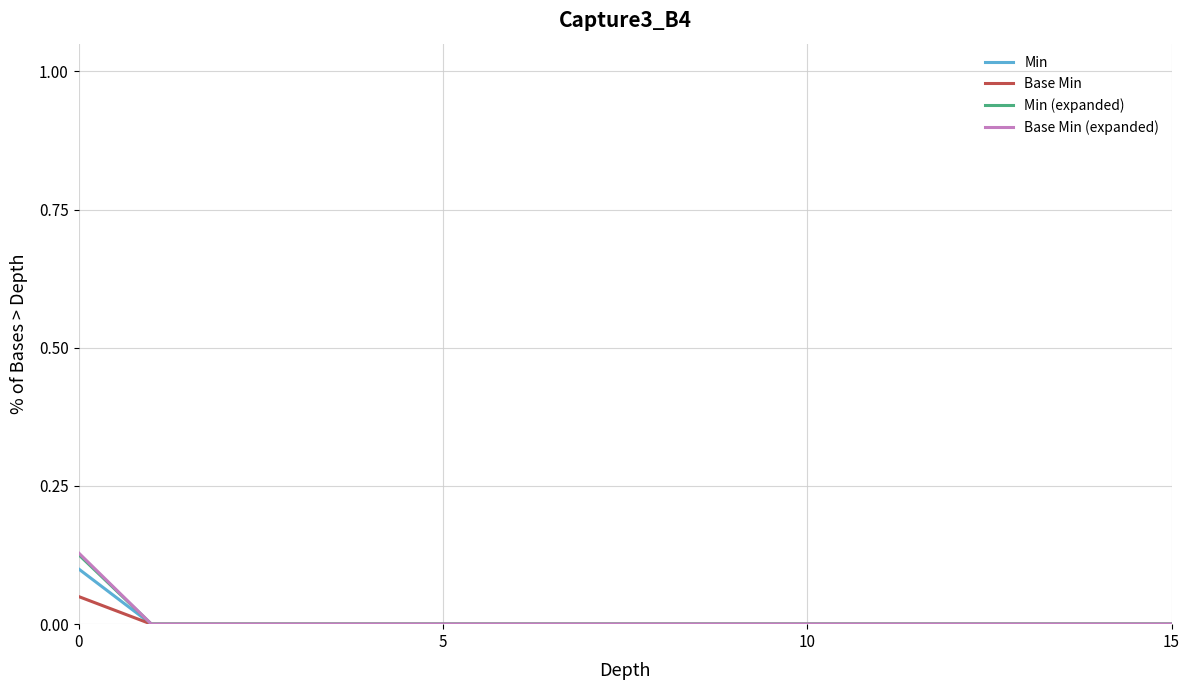

Which series has the largest range (max minus min)?

Base Min (expanded)